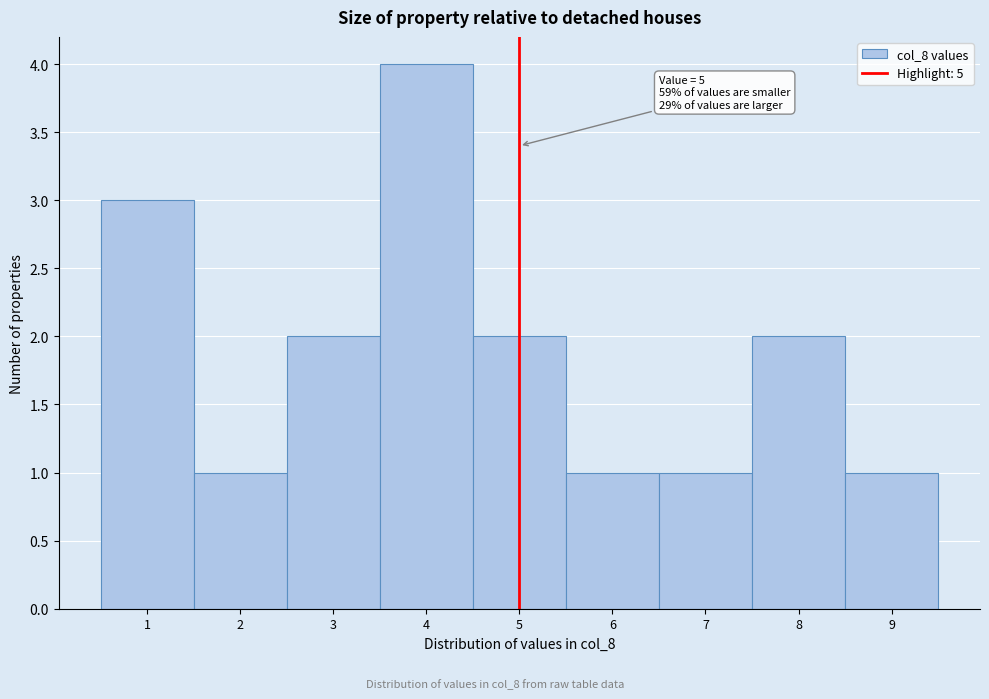

Over which range of the x-axis is the bar tallest?

3.5 to 4.5